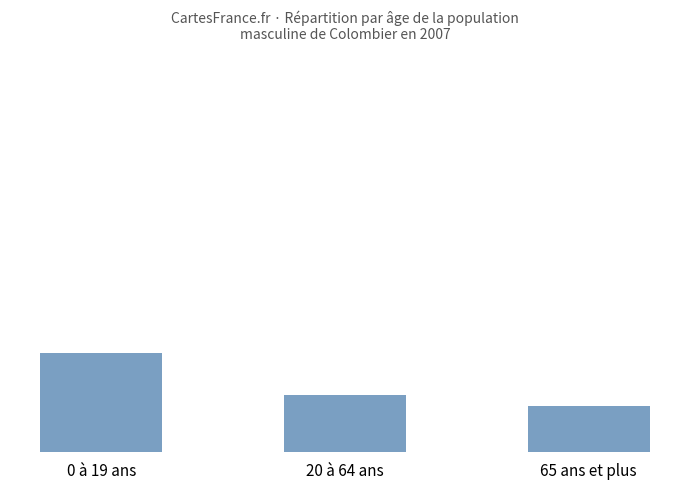

Are the bars horizontal?

No